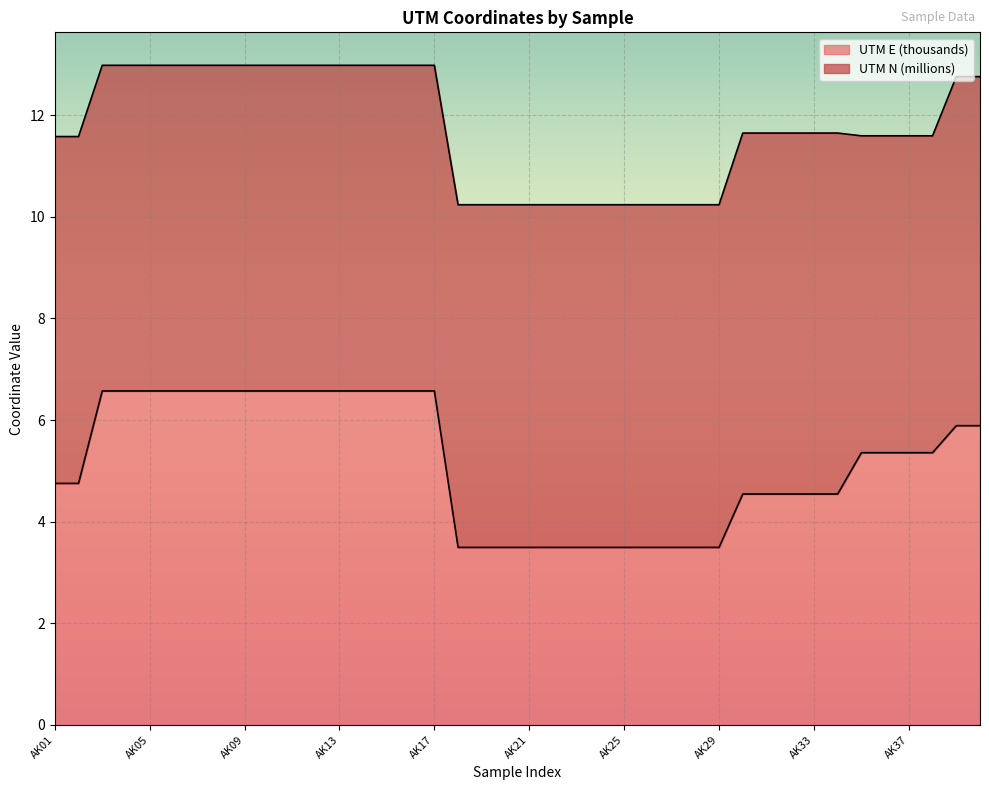

Reading left to right, list all the values displayed in this chart.

4.8	4.8	6.6	6.6	6.6	6.6	6.6	6.6	6.6	6.6	6.6	6.6	6.6	6.6	6.6	6.6	6.6	3.5	3.5	3.5	3.5	3.5	3.5	3.5	3.5	3.5	3.5	3.5	3.5	4.5	4.5	4.5	4.5	4.5	5.4	5.4	5.4	5.4	5.9	5.9